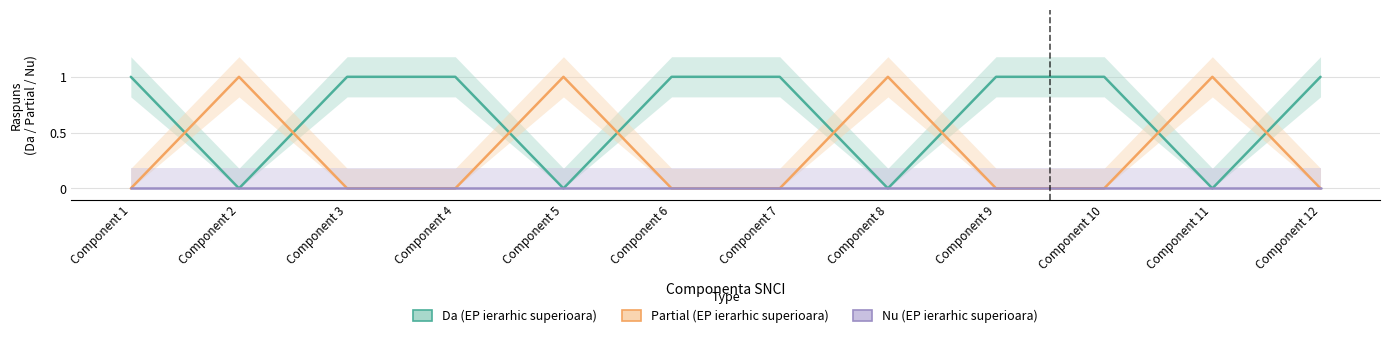

At Component 11, list the series in order from smallest to largest.

Da (EP ierarhic superioara), Nu (EP ierarhic superioara), Partial (EP ierarhic superioara)